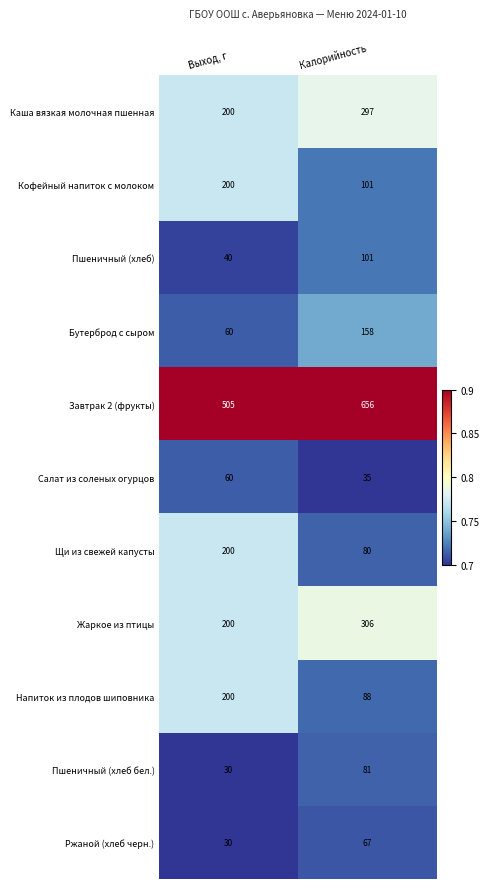

Which series has the widest spread of values?

Завтрак 2 (фрукты)